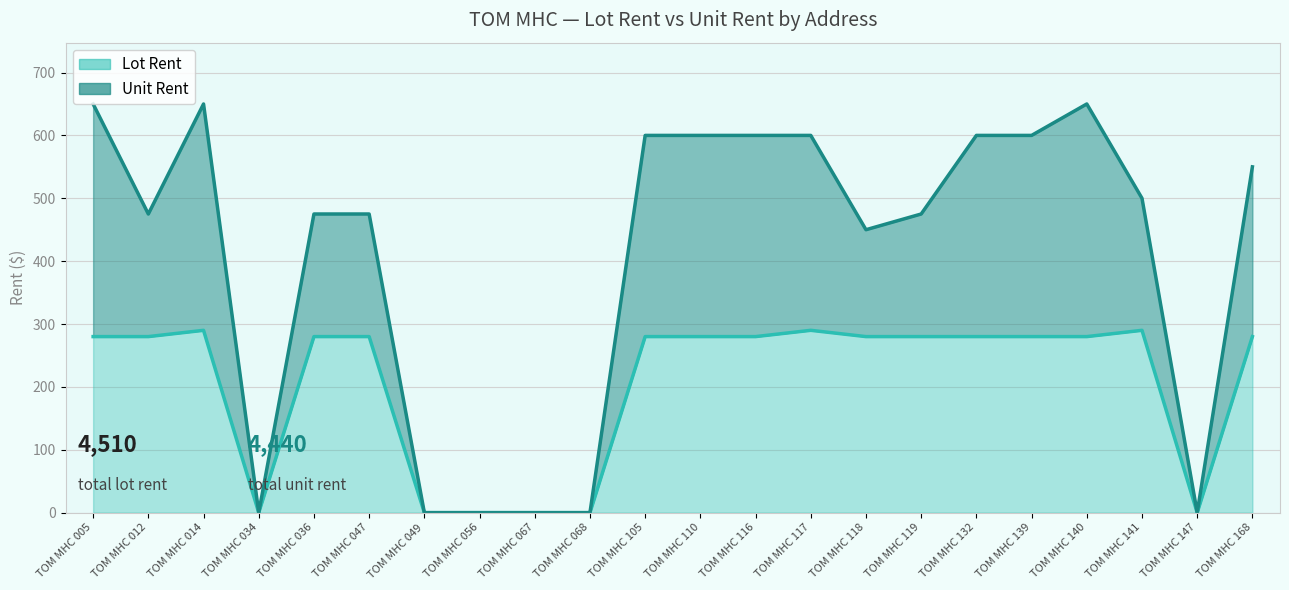

How many data points does each series have?

22